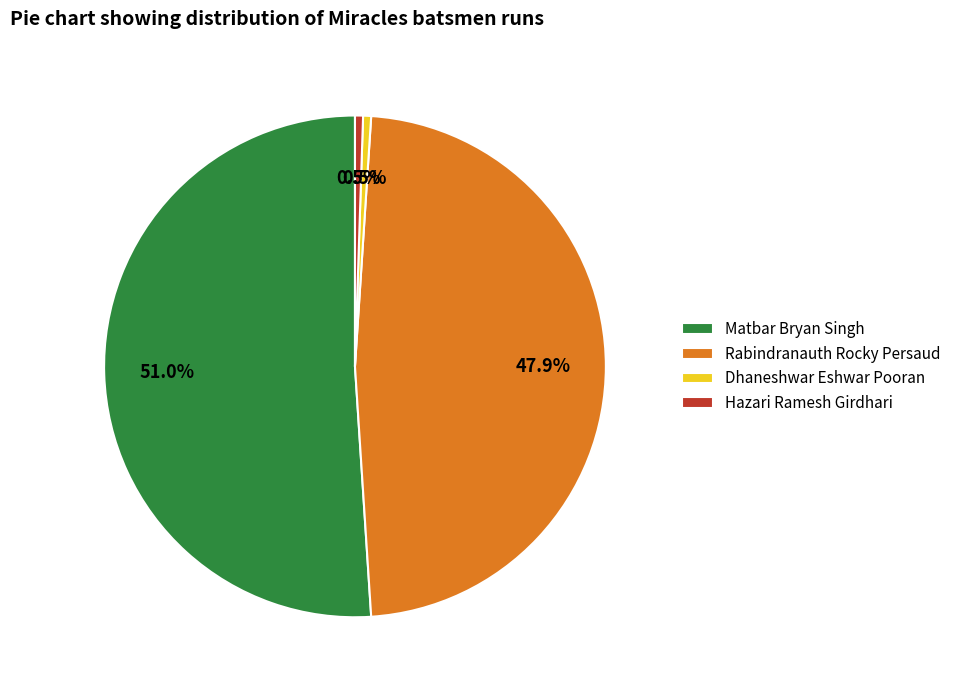

Which category accounts for the majority?

Matbar Bryan Singh